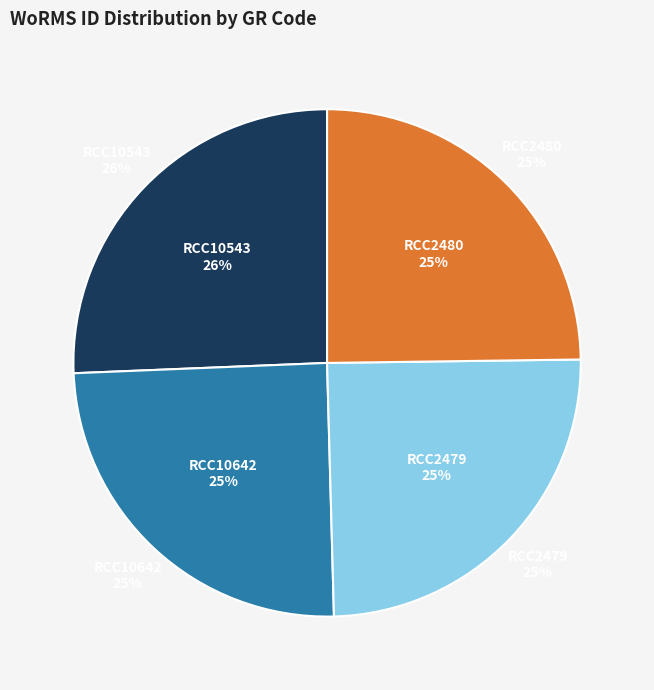

The RCC2480 slice represents 25% of the pie. True or false?

True